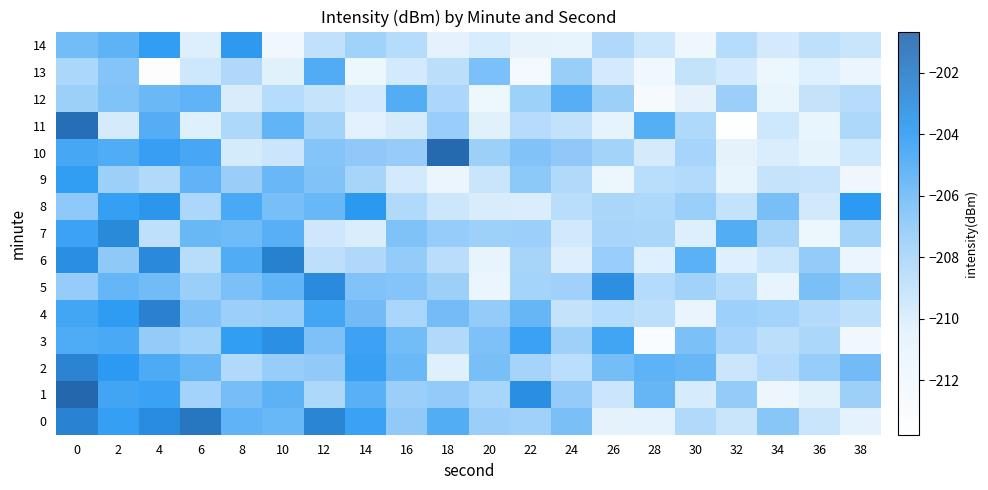

What is the difference between the maximum and minimum values in the 8 series?

6.4